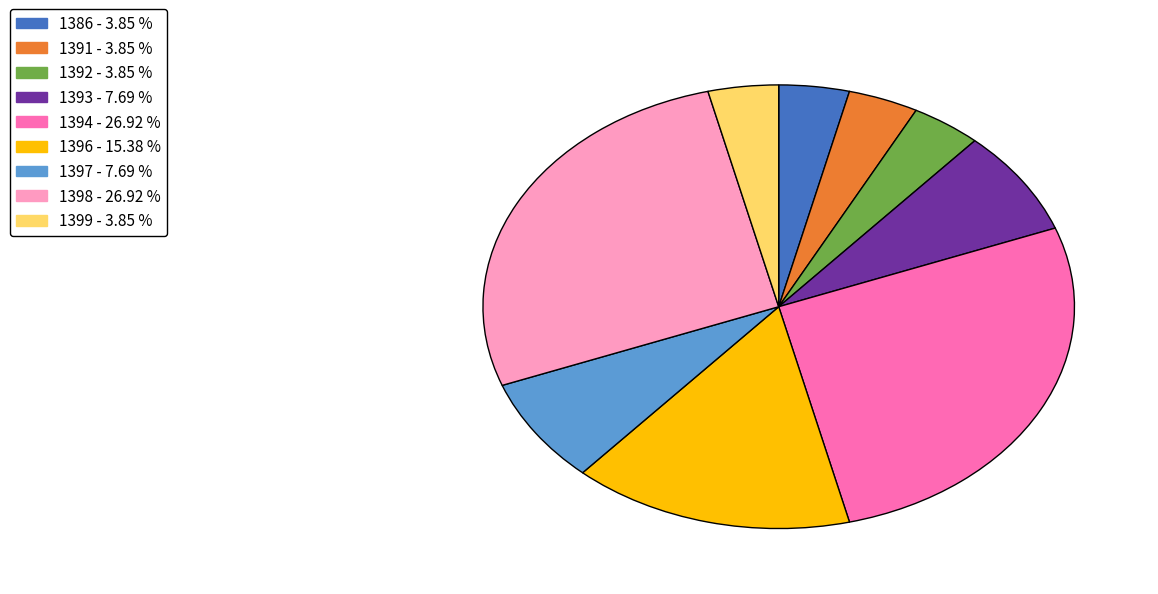

Is the sum of 1386 and 1397 greater than half?

No